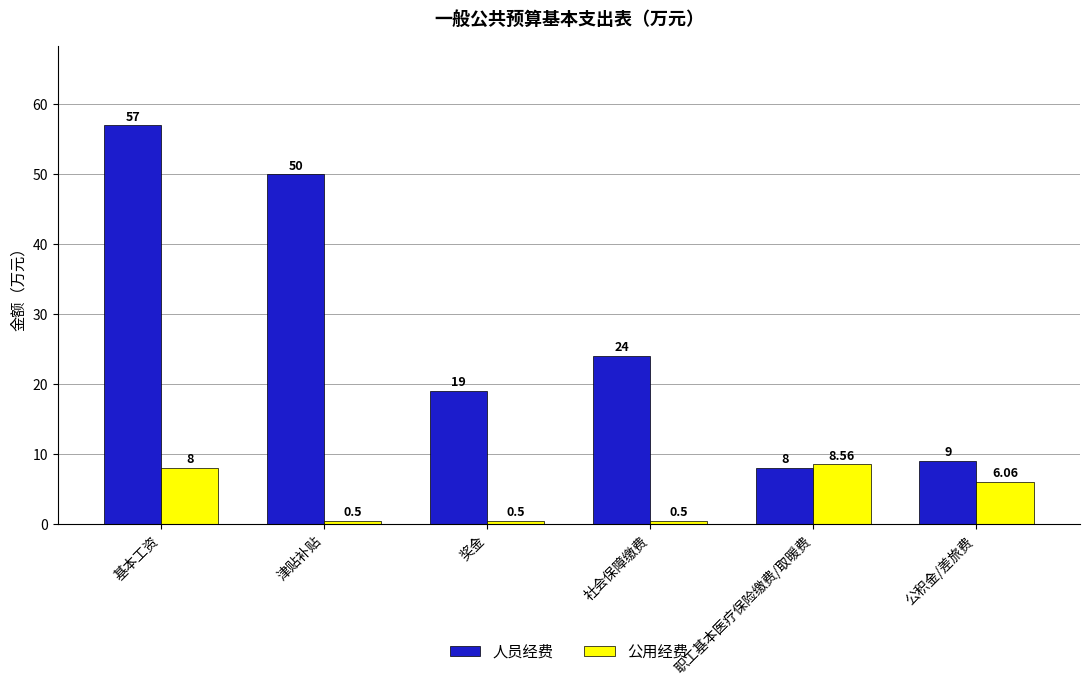

Which series changed the most between 基本工资 and 社会保障缴费?

人员经费